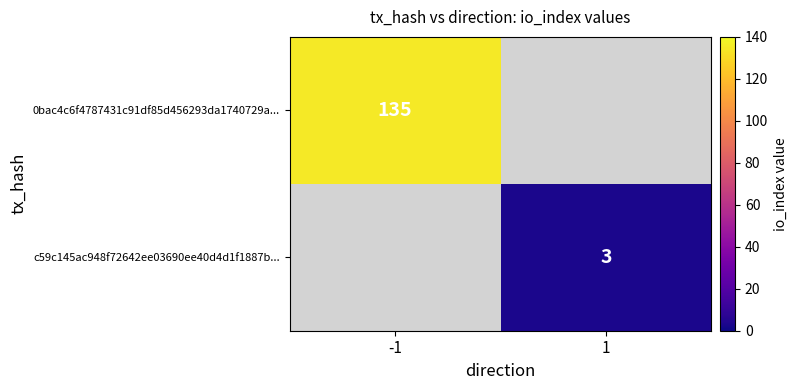

The value of 0bac4c6f4787431c91df85d456293da1740729a... at -1 is 135. True or false?

True